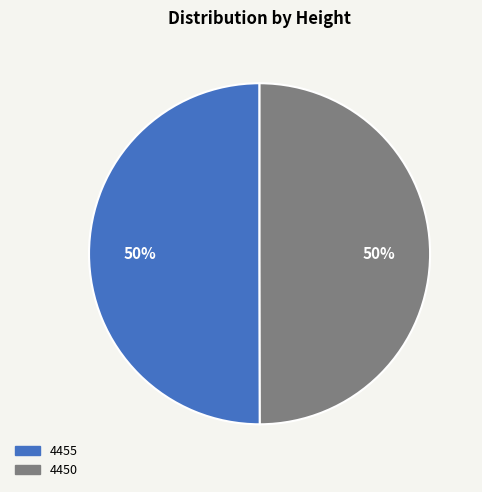

To the nearest percent, what percentage of the pie is 4450?

50%